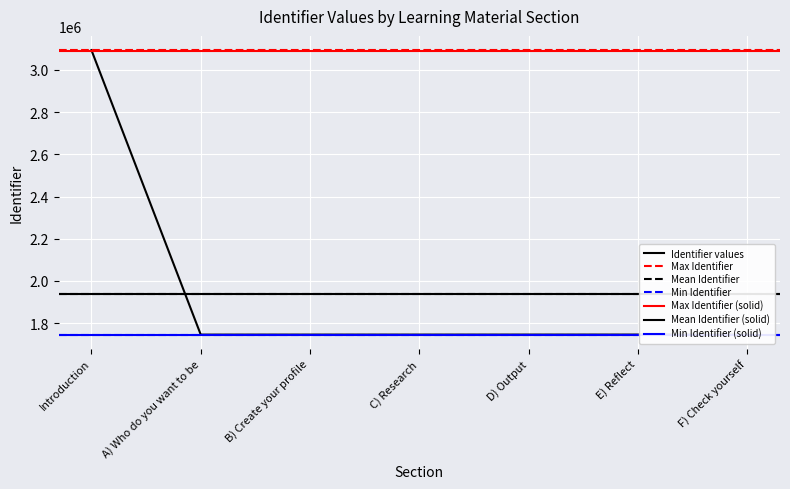

Where is the first local minimum?

A) Who do you want to be